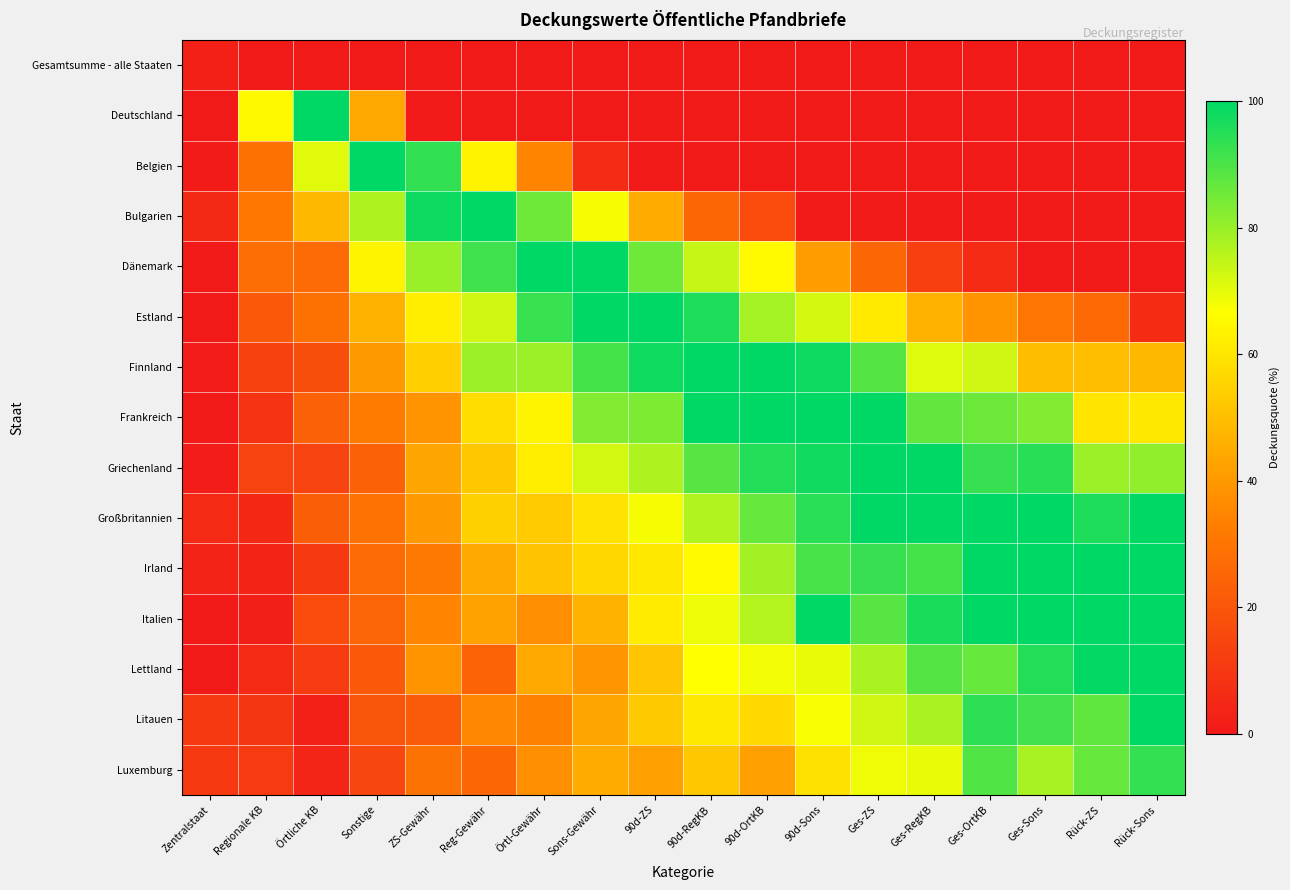

Which series has the largest total across all categories?

Großbritannien